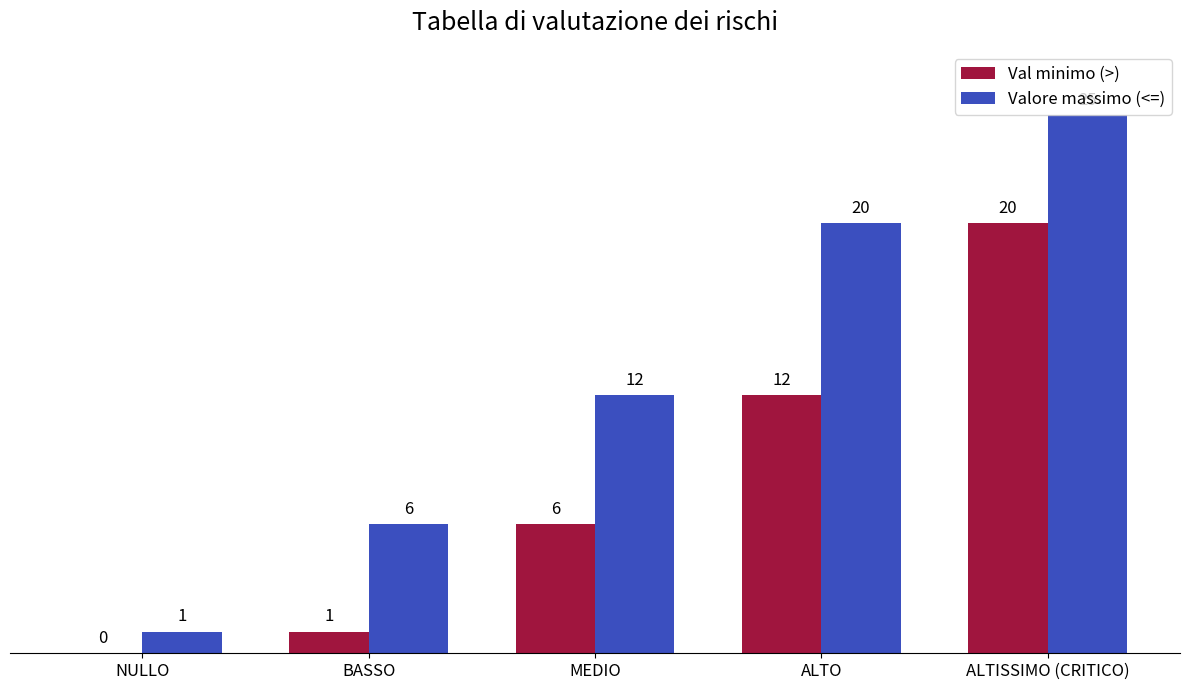

Is the value of Val minimo (>) at ALTISSIMO (CRITICO) greater than the value of Valore massimo (<=) at BASSO?

Yes